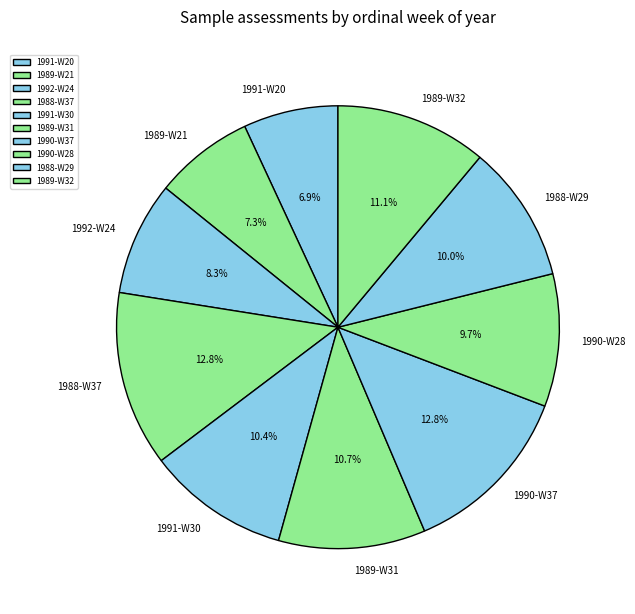

What portion of the pie excludes 1992-W24?

91.7%